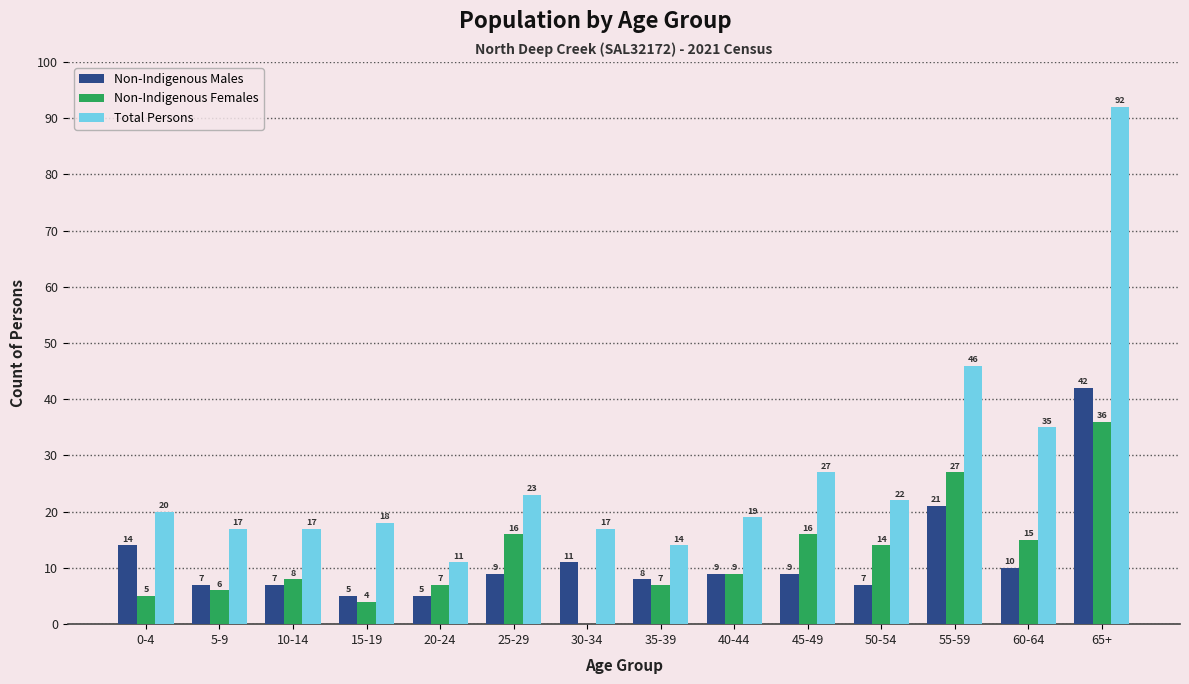

What is the total value across all series at 45-49?

52